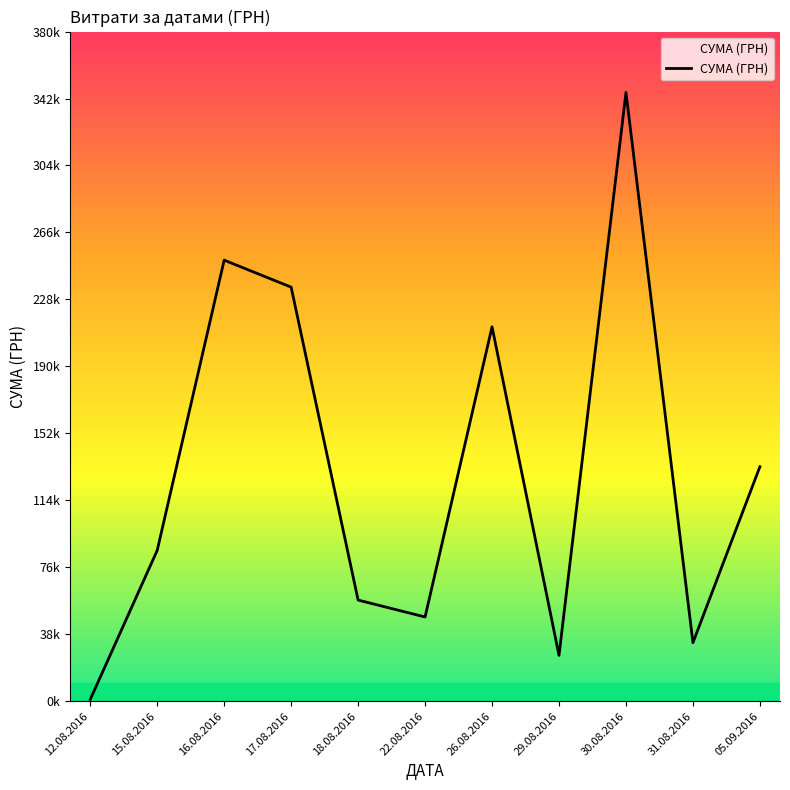

Rank the categories by value from lowest to highest.

12.08.2016, 29.08.2016, 31.08.2016, 22.08.2016, 18.08.2016, 15.08.2016, 05.09.2016, 26.08.2016, 17.08.2016, 16.08.2016, 30.08.2016